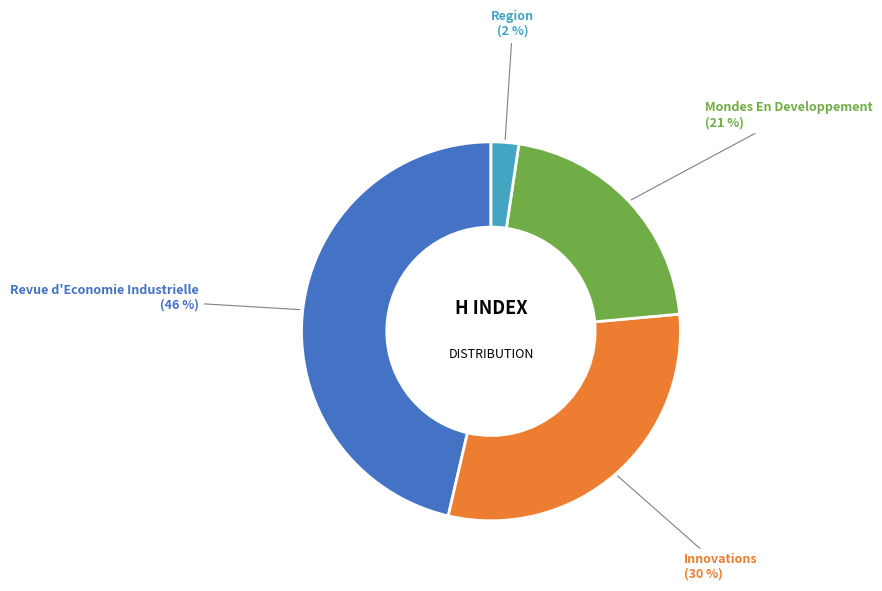

Does any single category account for the majority?

No